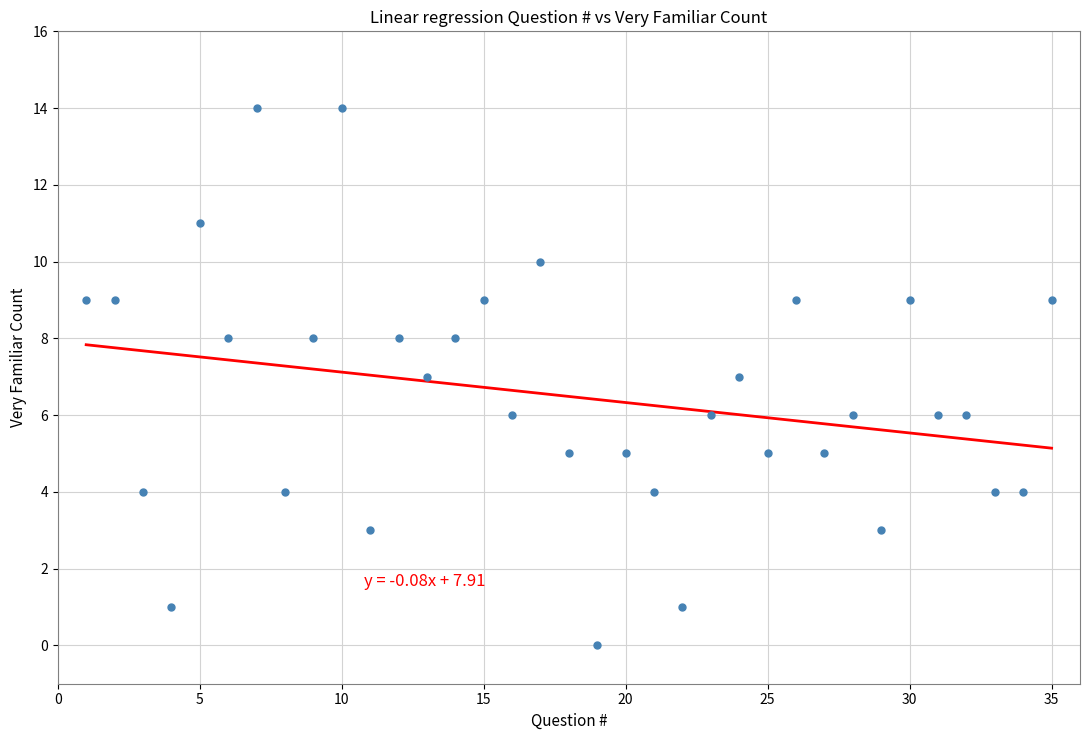

What is the range of X values (max minus min)?

34